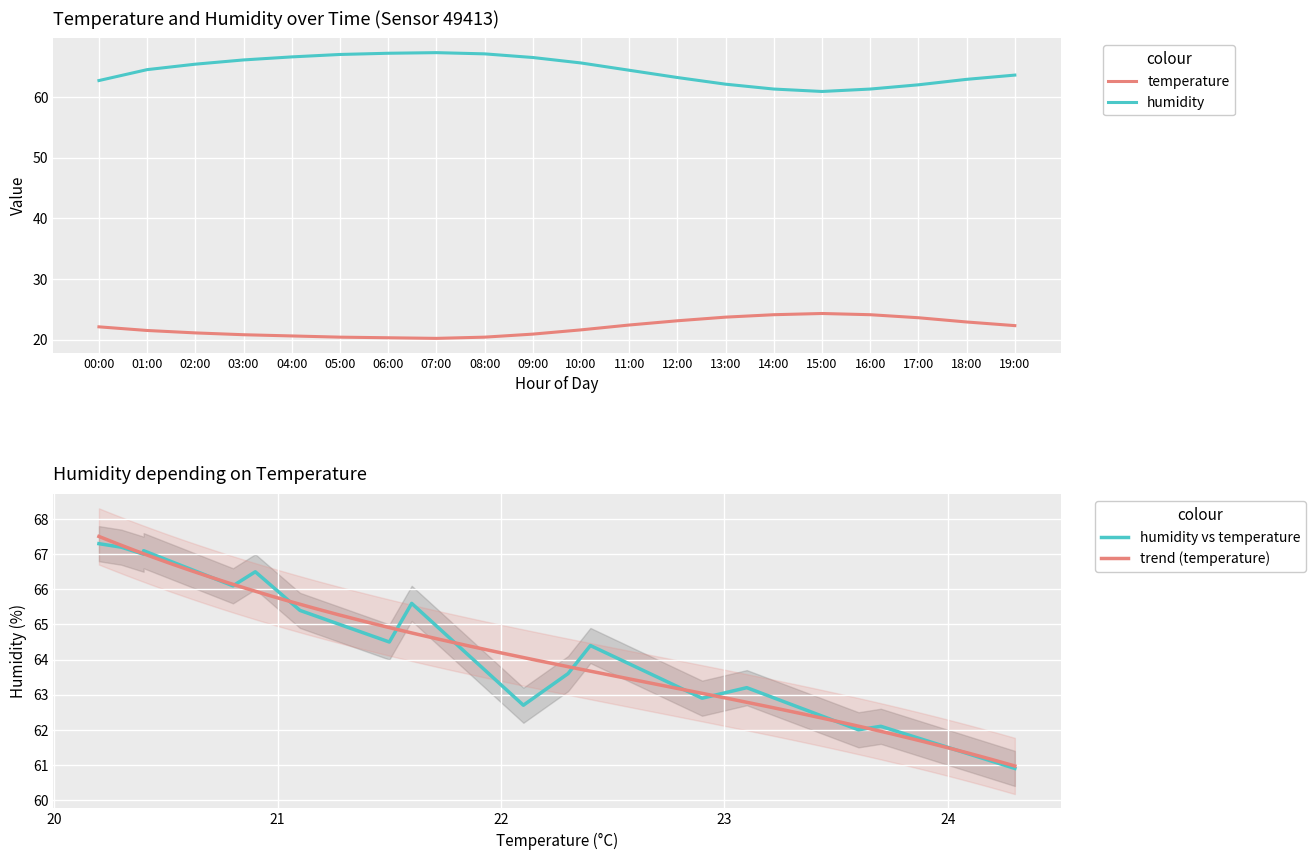

Reading right to left, list all the values displayed in this chart.

temperature: 22.3	22.9	23.6	24.1	24.3	24.1	23.7	23.1	22.4	21.6	20.9	20.4	20.2	20.3	20.4	20.6	20.8	21.1	21.5	22.1
humidity: 63.6	62.9	62.0	61.3	60.9	61.3	62.1	63.2	64.4	65.6	66.5	67.1	67.3	67.2	67.0	66.6	66.1	65.4	64.5	62.7